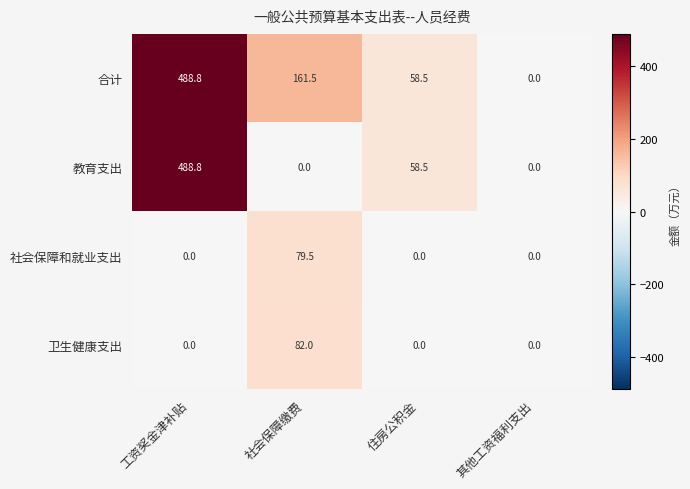

At 社会保障缴费, list the series in order from smallest to largest.

教育支出, 社会保障和就业支出, 卫生健康支出, 合计